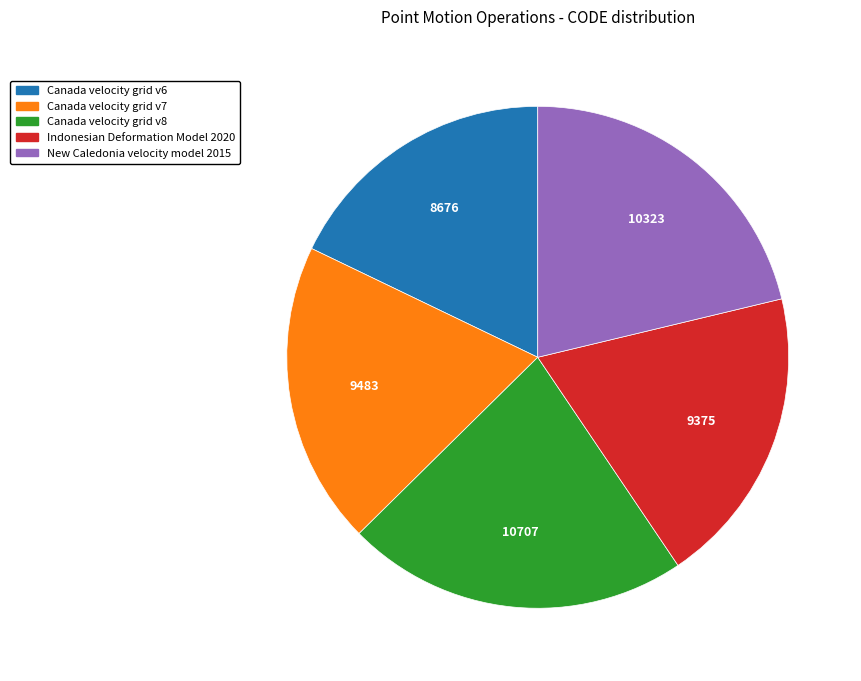

Combined, do New Caledonia velocity model 2015 and Canada velocity grid v6 account for over 50%?

No